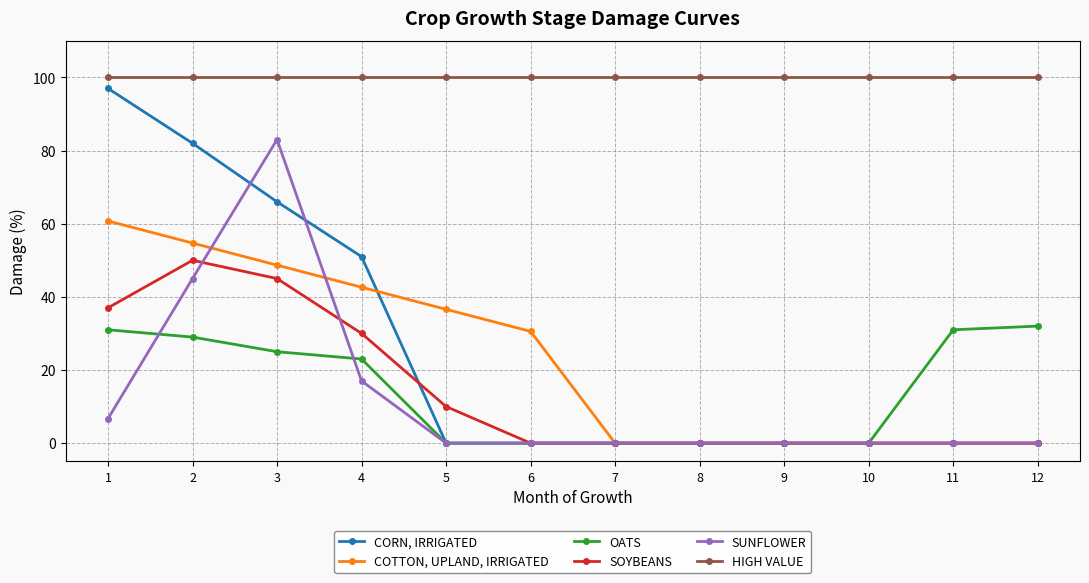

Reading right to left, list all the values displayed in this chart.

CORN, IRRIGATED: 12=0.0	11=0.0	10=0.0	9=0.0	8=0.0	7=0.0	6=0.0	5=0.0	4=51.0	3=66.0	2=82.0	1=97.0
COTTON, UPLAND, IRRIGATED: 12=0.0	11=0.0	10=0.0	9=0.0	8=0.0	7=0.0	6=30.6	5=36.6	4=42.6	3=48.7	2=54.7	1=60.8
OATS: 12=32.0	11=31.0	10=0.0	9=0.0	8=0.0	7=0.0	6=0.0	5=0.0	4=23.0	3=25.0	2=29.0	1=31.0
SOYBEANS: 12=0.0	11=0.0	10=0.0	9=0.0	8=0.0	7=0.0	6=0.0	5=10.0	4=30.0	3=45.0	2=50.0	1=37.0
SUNFLOWER: 12=0.0	11=0.0	10=0.0	9=0.0	8=0.0	7=0.0	6=0.0	5=0.0	4=17.0	3=83.0	2=45.0	1=6.7
HIGH VALUE: 12=100.0	11=100.0	10=100.0	9=100.0	8=100.0	7=100.0	6=100.0	5=100.0	4=100.0	3=100.0	2=100.0	1=100.0